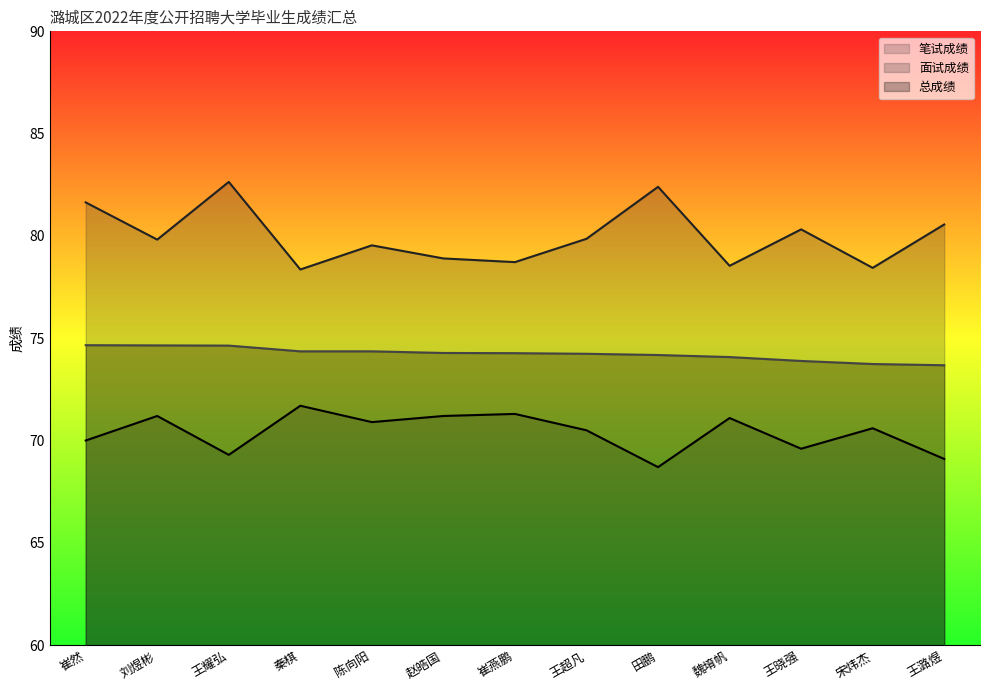

Rank the series by their maximum value, from lowest to highest.

笔试成绩, 总成绩, 面试成绩